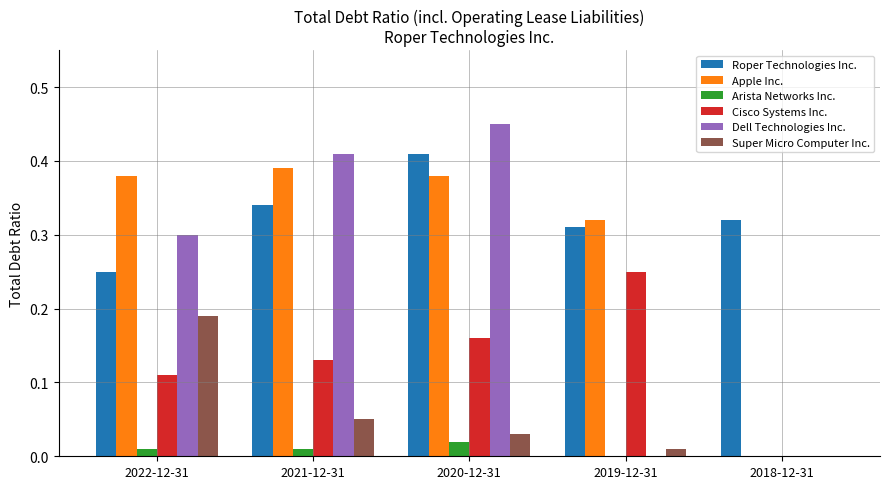

Which series has the largest total across all categories?

Roper Technologies Inc.